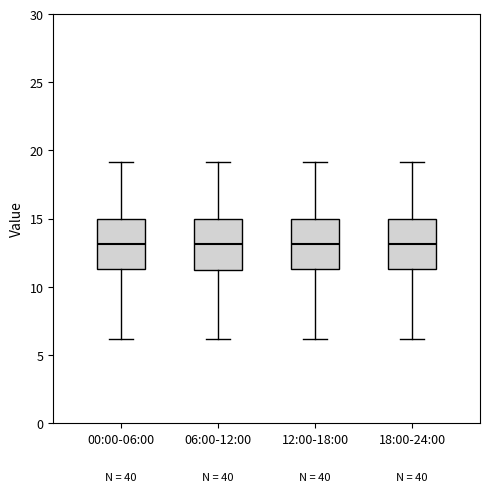

Reading left to right, read every box against the y-axis: the position of its median line, the range the box covers, and the ends of its whiskers. The values are not printed on the chart, so give them approximately, as read against the axis.

00:00-06:00: median 13.0, box 11.5 to 15.0, whiskers 6.0 to 19.0
06:00-12:00: median 13.0, box 11.5 to 15.0, whiskers 6.0 to 19.0
12:00-18:00: median 13.0, box 11.5 to 15.0, whiskers 6.0 to 19.0
18:00-24:00: median 13.0, box 11.5 to 15.0, whiskers 6.0 to 19.0